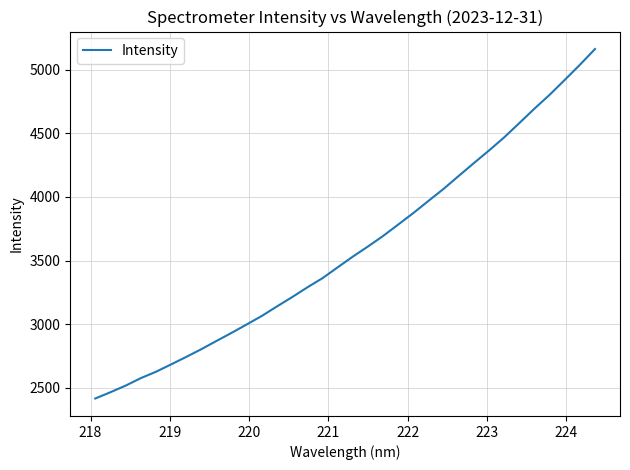

Count the number of values greater than 3531.

17